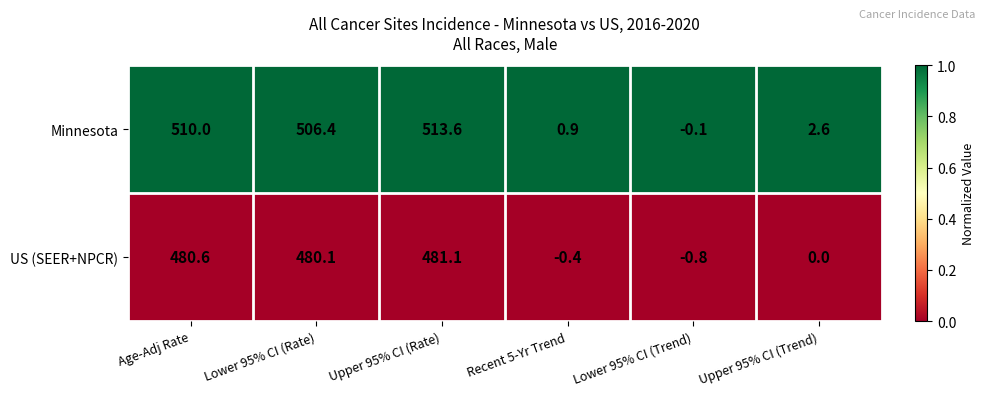

What is the approximate value of Minnesota at Lower 95% CI (Rate)?

506.4